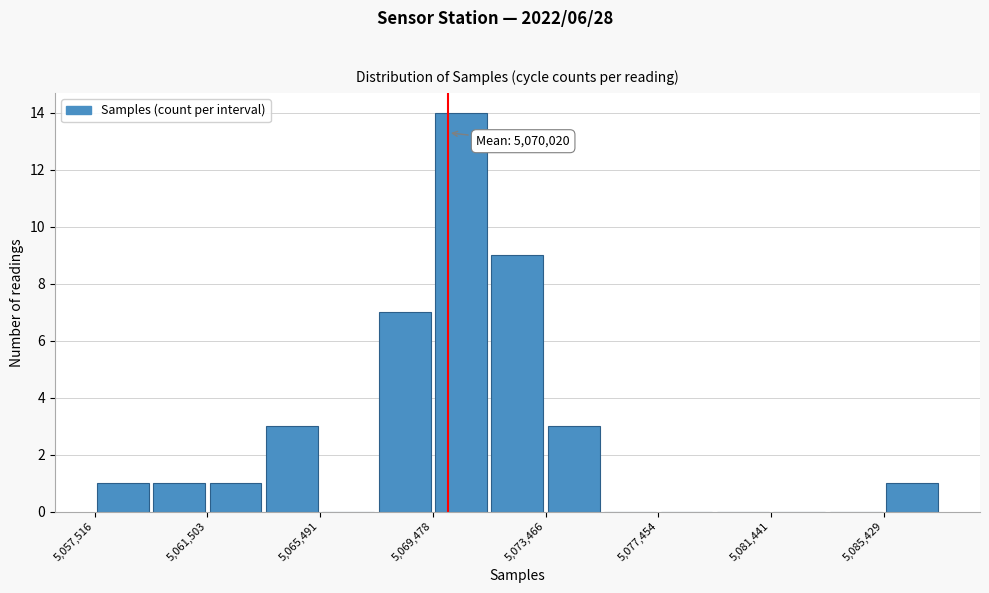

Around what value on the x-axis is the tallest bar? Give the approximate position of its centre, as read against the axis.

5070500